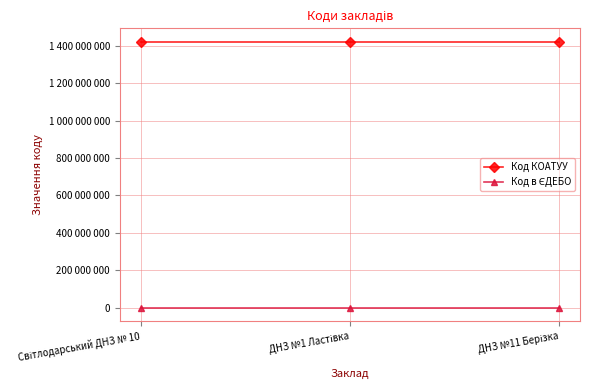

What is the difference between the Код в ЄДЕБО values at Світлодарський ДНЗ № 10 and ДНЗ №11 Берізка?

1